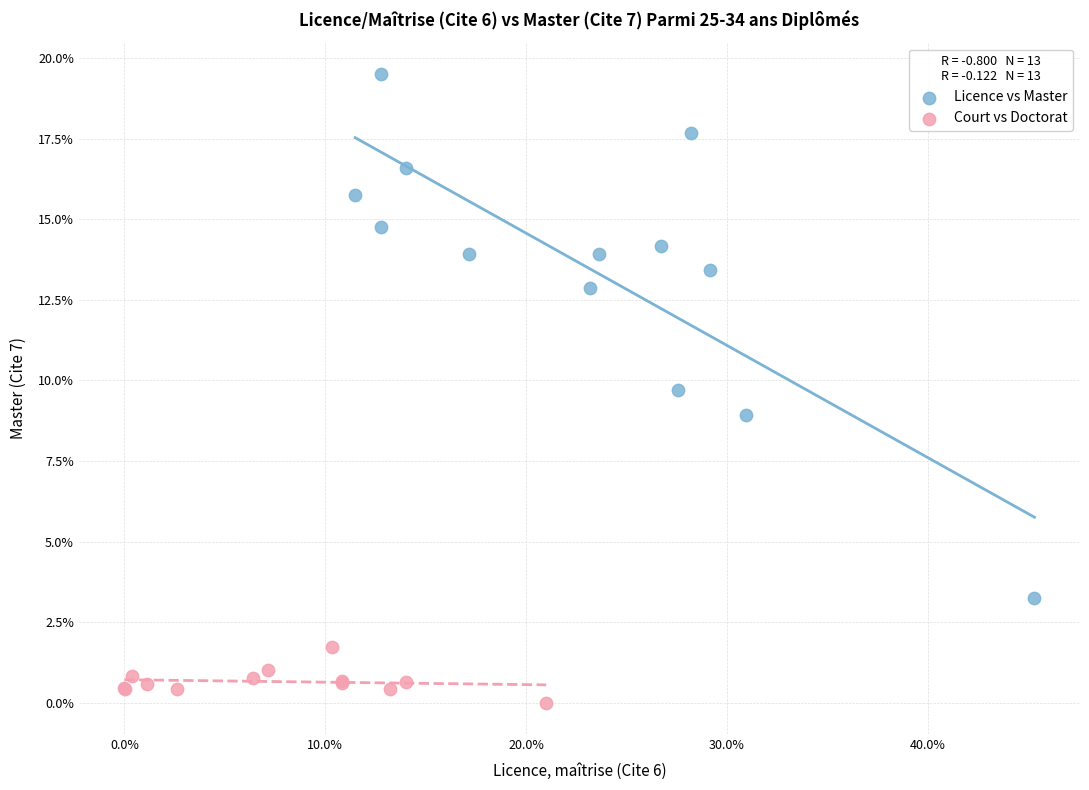

What are all the series names shown in the legend?

Licence vs Master, Court vs Doctorat